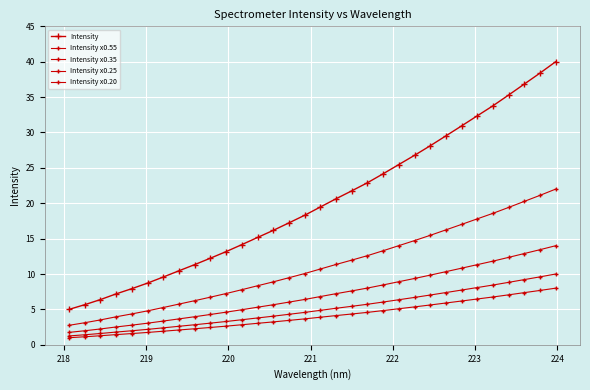

What is the lowest value of the Intensity x0.35 series?

1.8